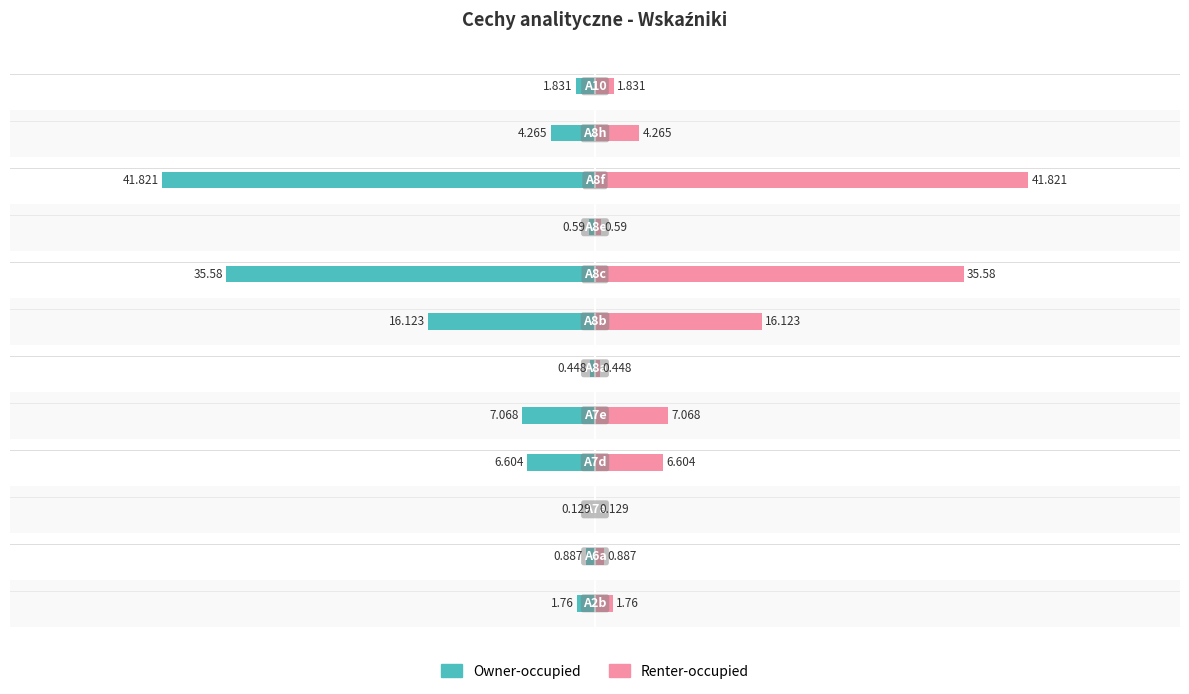

Between 3 and 9, which is larger?

3